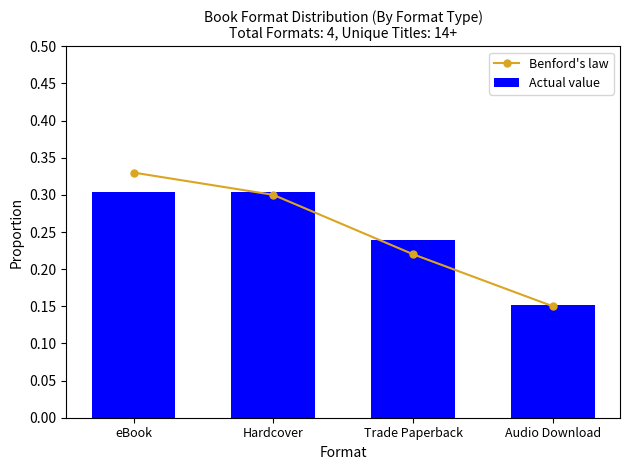

What position from the left is Hardcover?

2